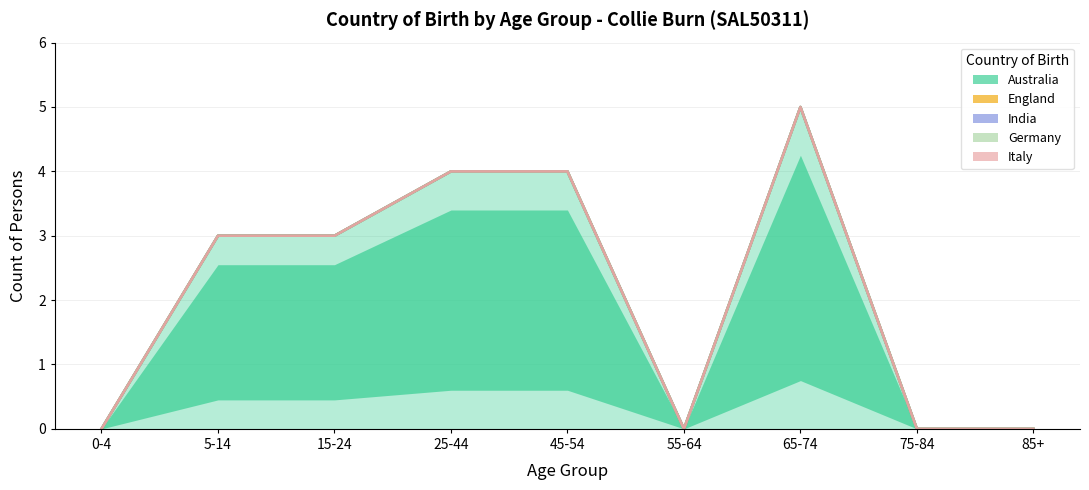

What are all the series names shown in the legend?

Australia, England, India, Germany, Italy